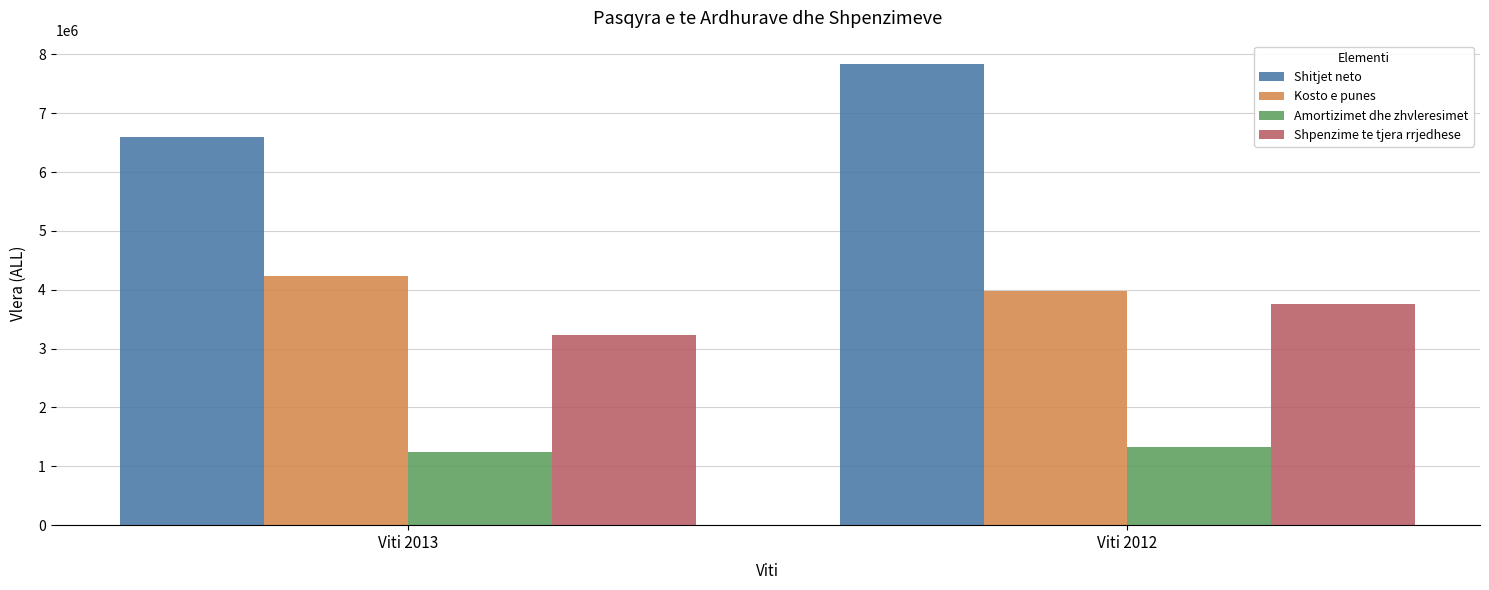

Which category has the highest value in the Amortizimet dhe zhvleresimet series?

Viti 2012